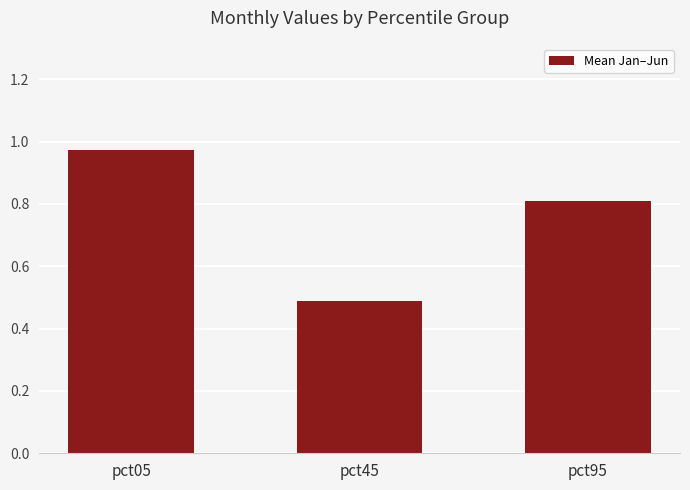

True or false: the data shows 0.7 at pct45.

False